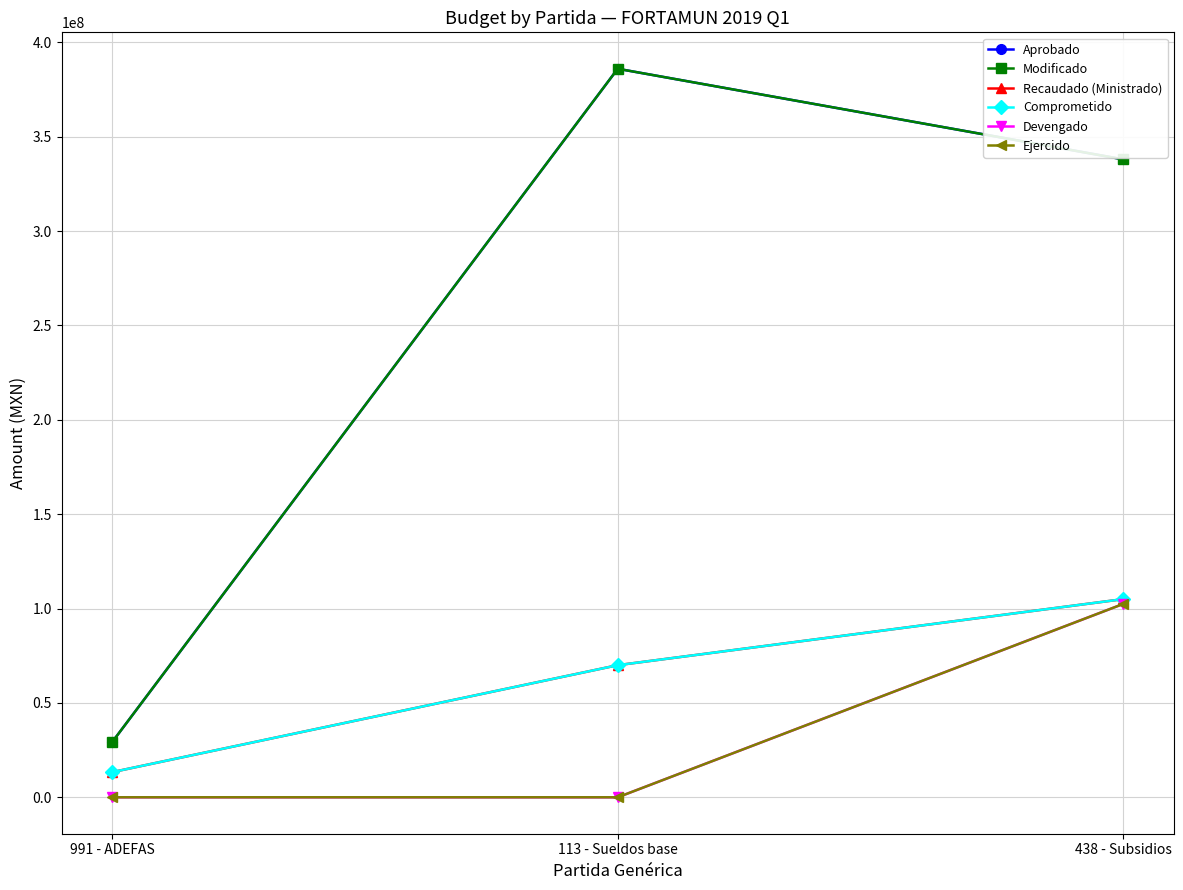

Is this an area chart (filled region under the line)?

No